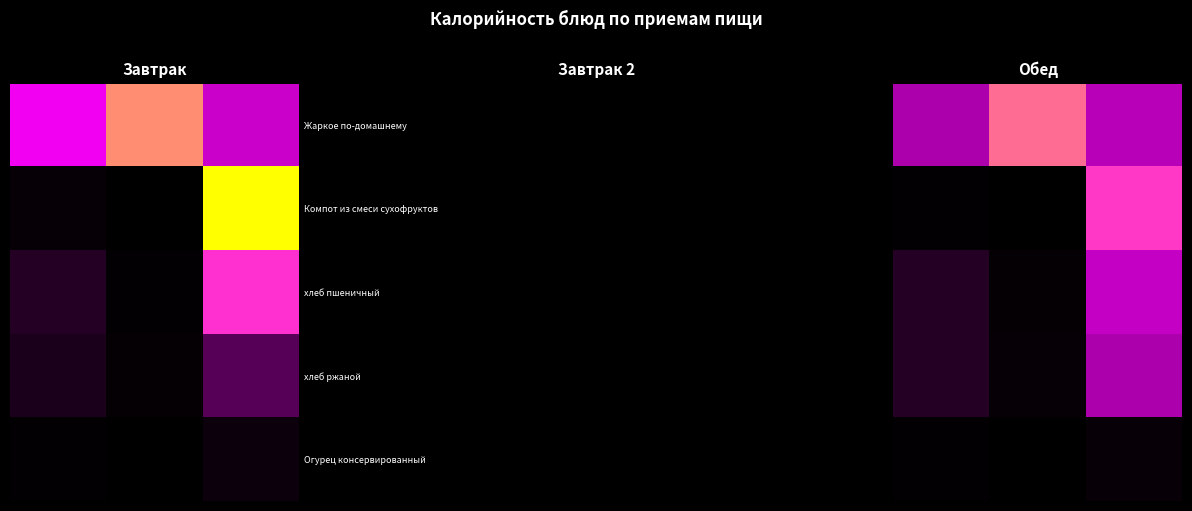

Which series has the largest total across all categories?

Жаркое по-домашнему